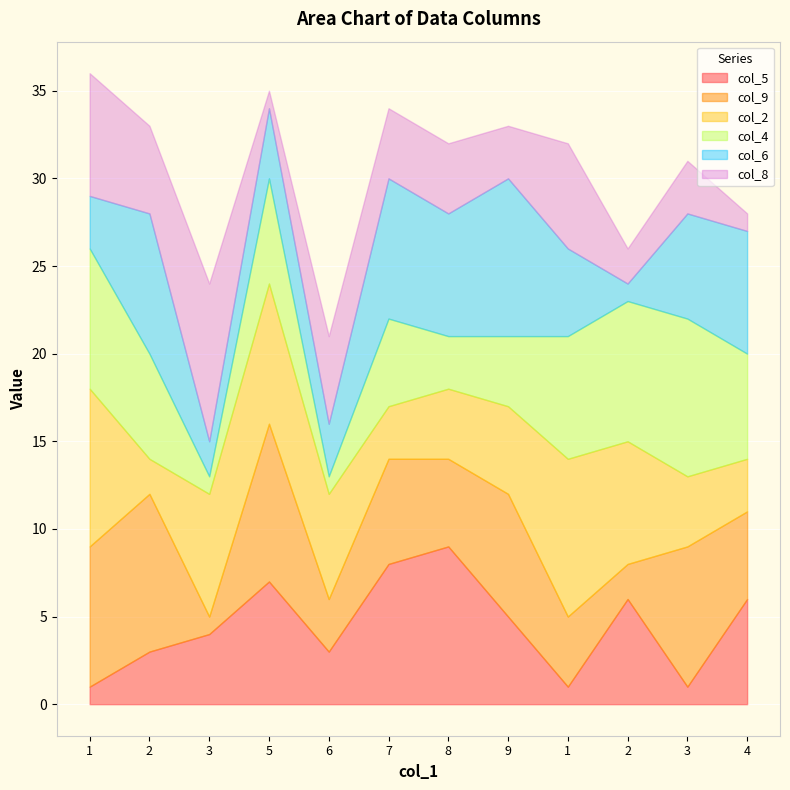

How many values in the col_9 series exceed 6?

5